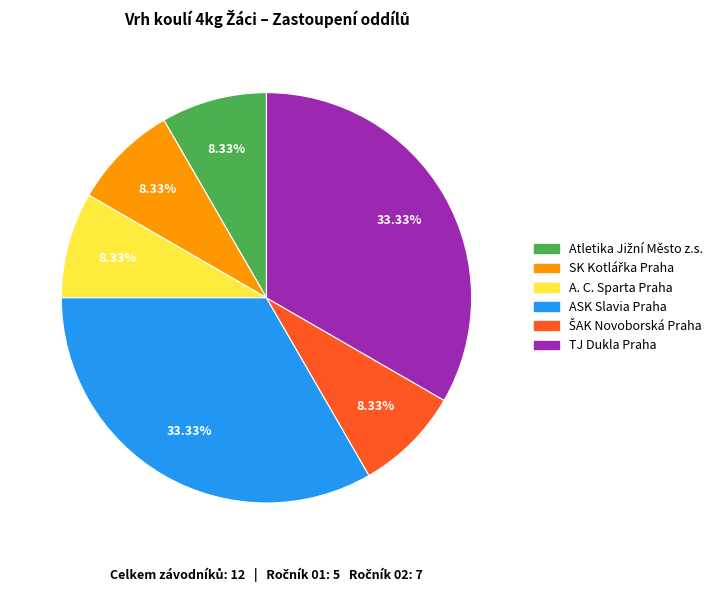

Count the number of slices in the pie.

6